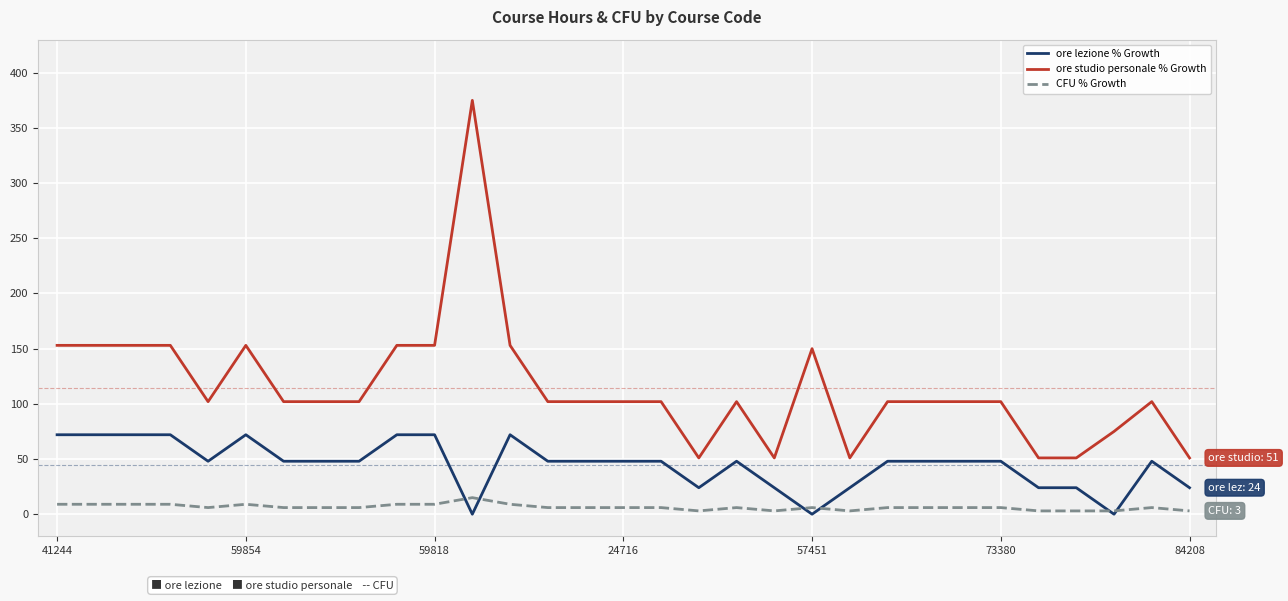

What is the maximum value shown in the chart?

375